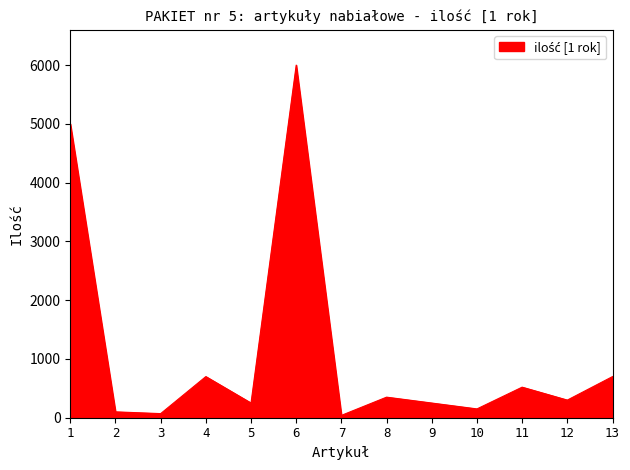

At which label does the data first exceed 300?

1